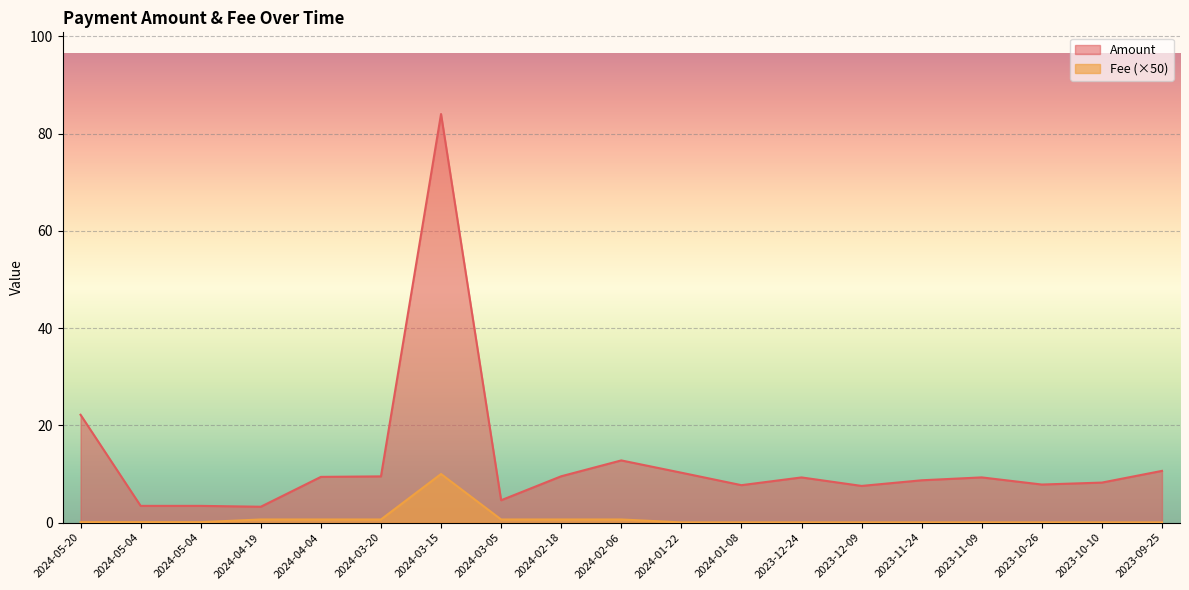

True or false: Fee and Amount intersect in this chart.

False